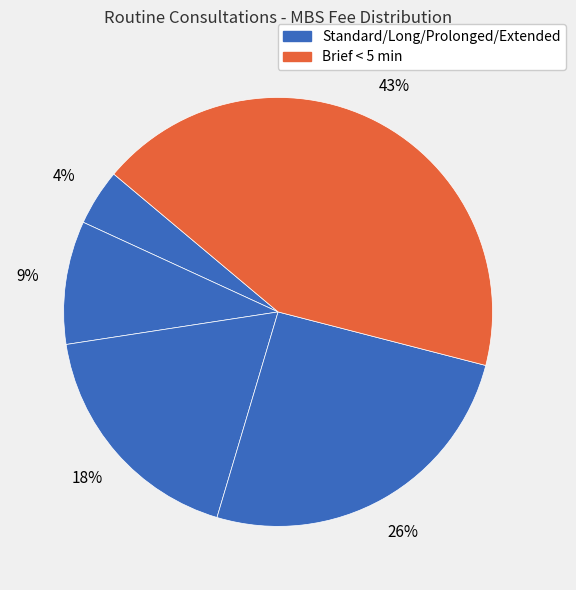

How many slices are in this pie chart?

5